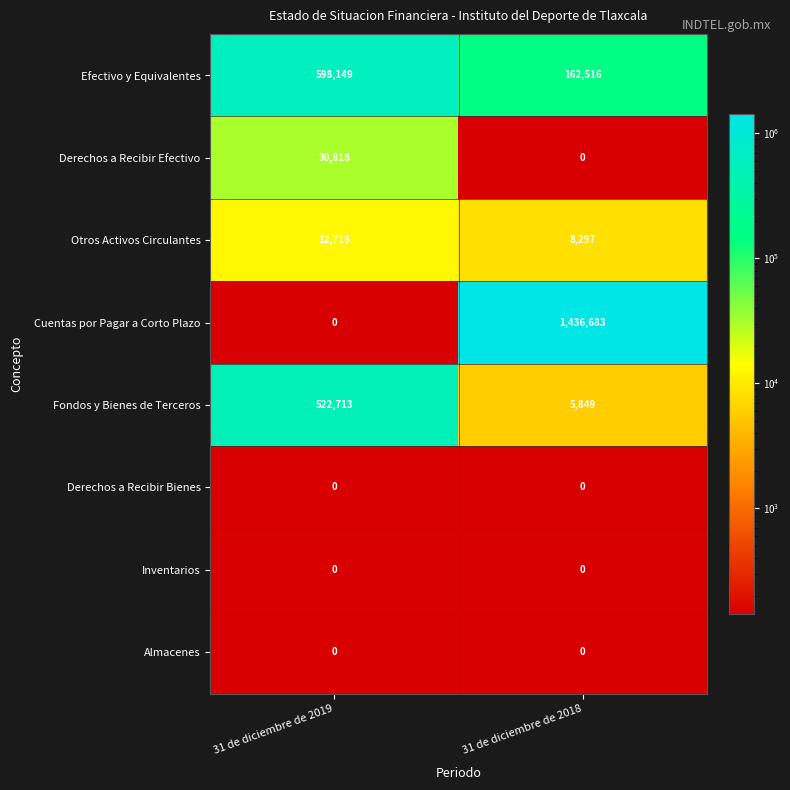

Which series has the largest range (max minus min)?

Cuentas por Pagar a Corto Plazo